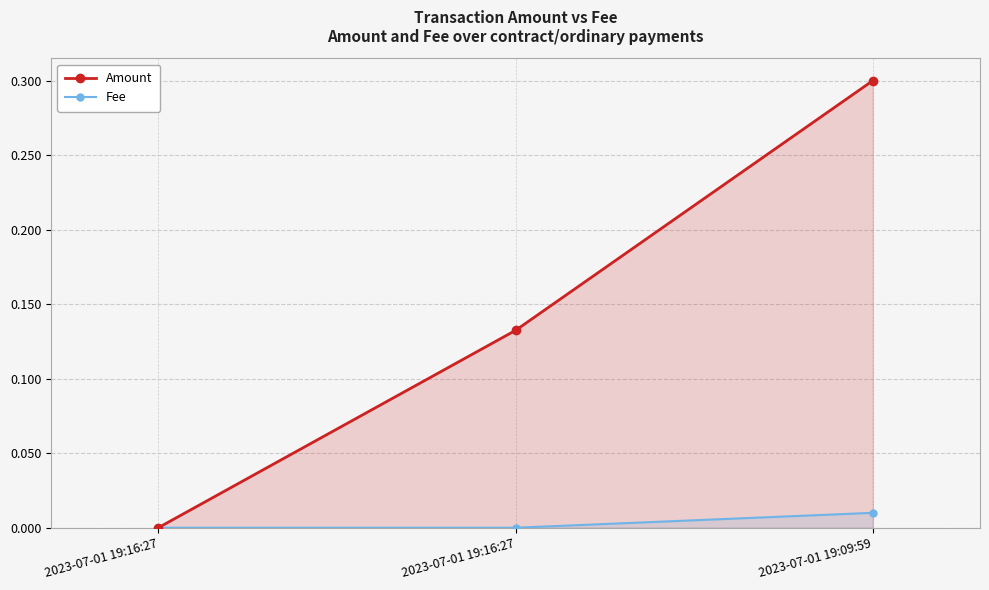

List the series in order of their overall mean, highest first.

Amount, Fee